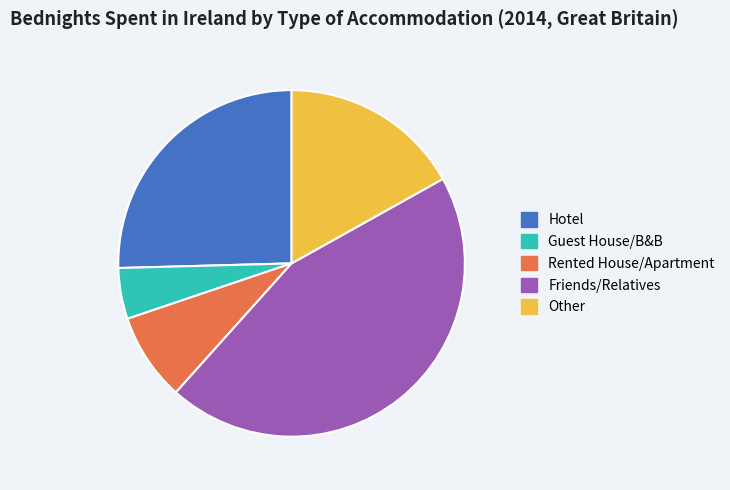

Is there any slice that represents more than half of the pie?

No